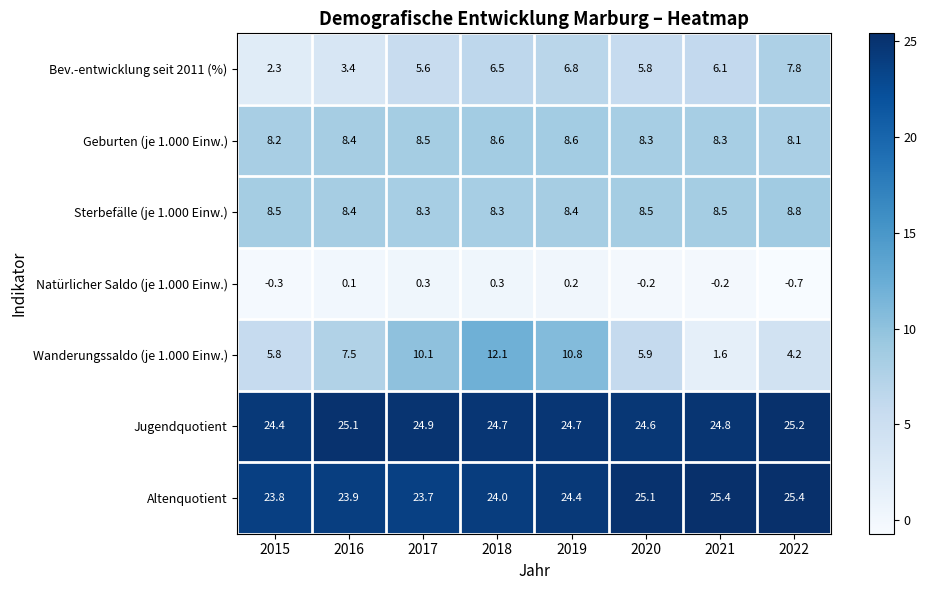

Which series has the largest range (max minus min)?

Wanderungssaldo (je 1.000 Einw.)